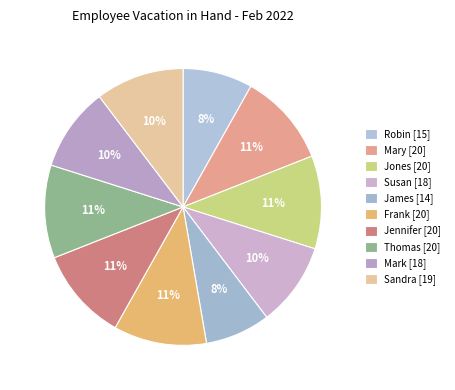

What is the change in value from Jones to Susan?

-2